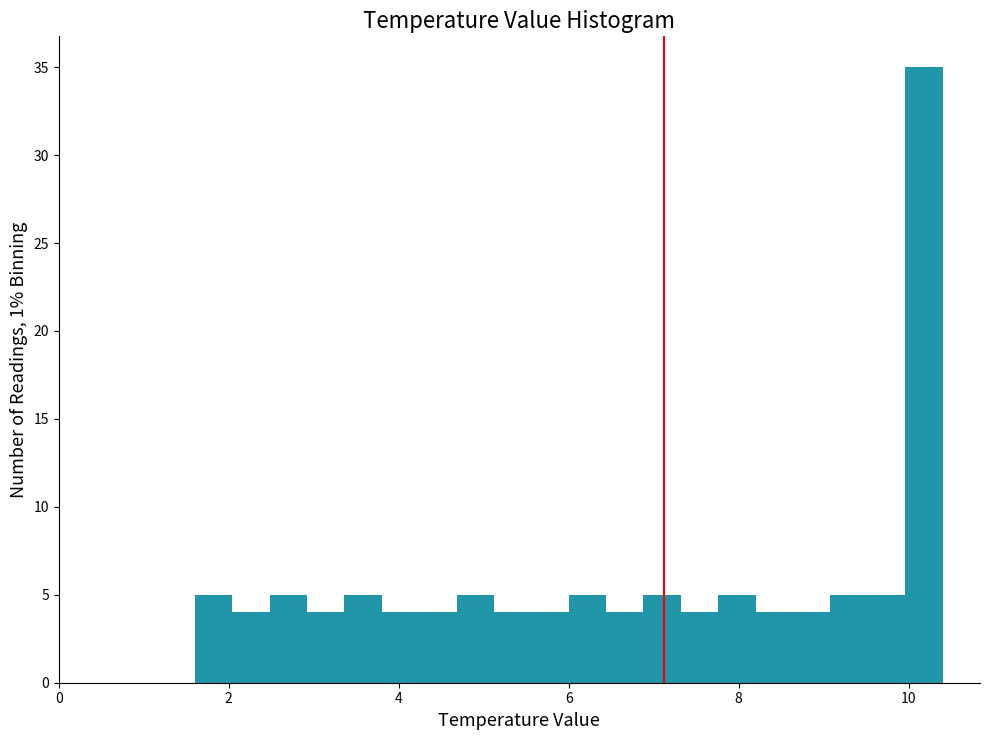

Read against the x-axis, roughly where is the centre of the tallest bar?

10.2